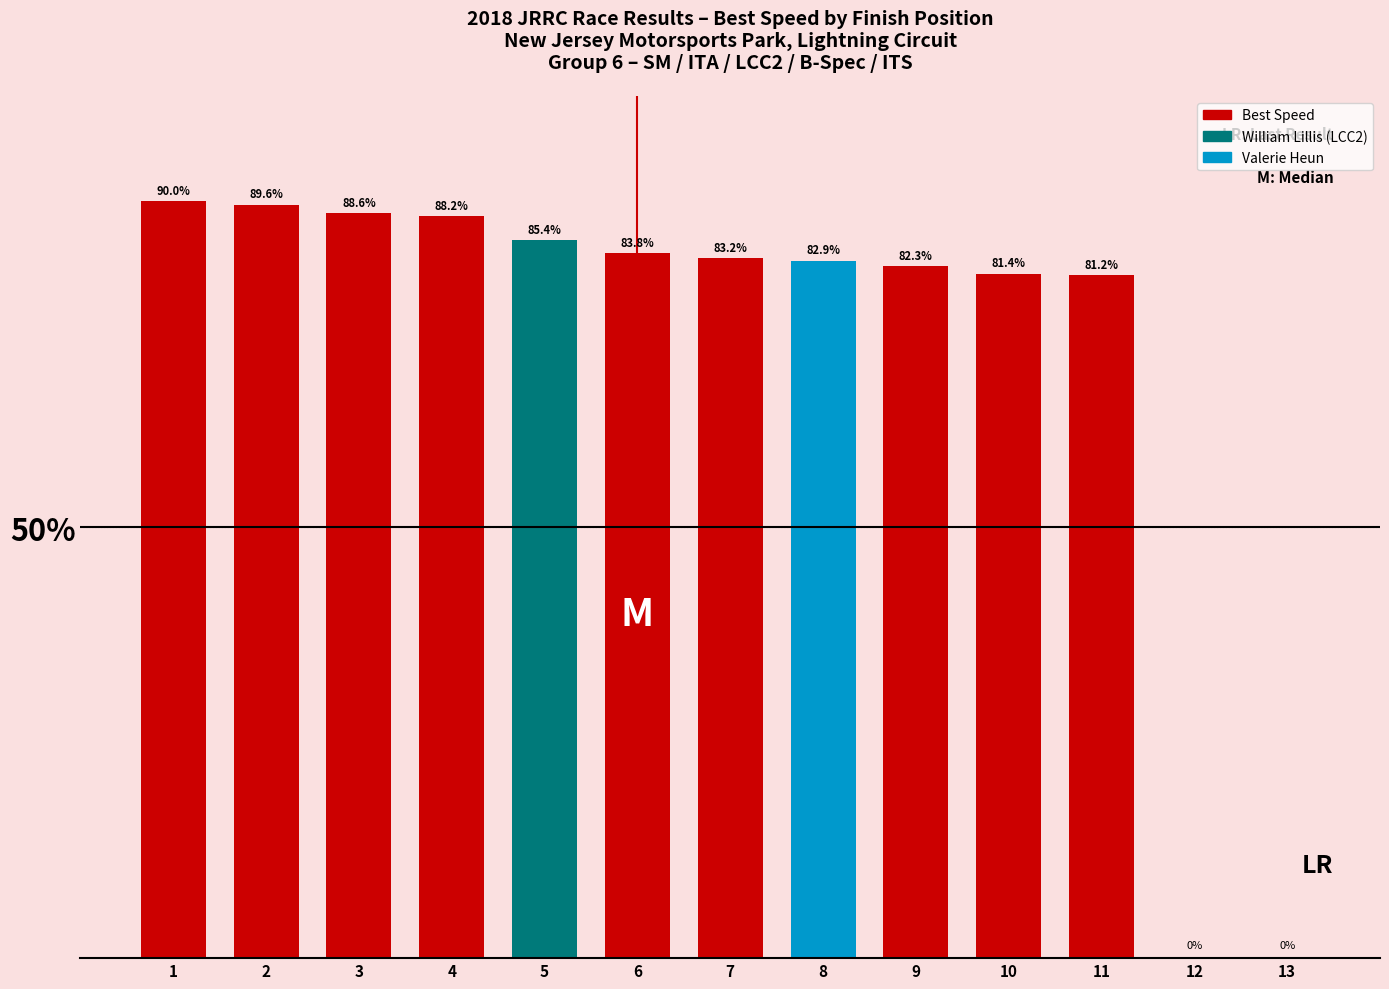

True or false: the data shows 79.2 at 11.

True